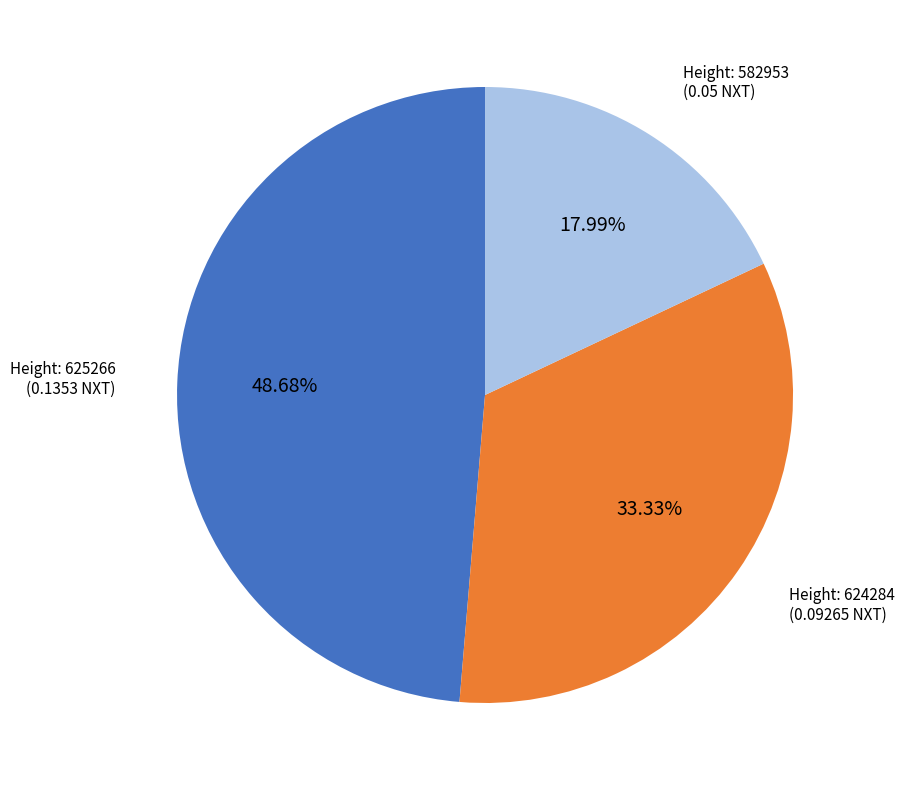

Does any single category account for the majority?

No